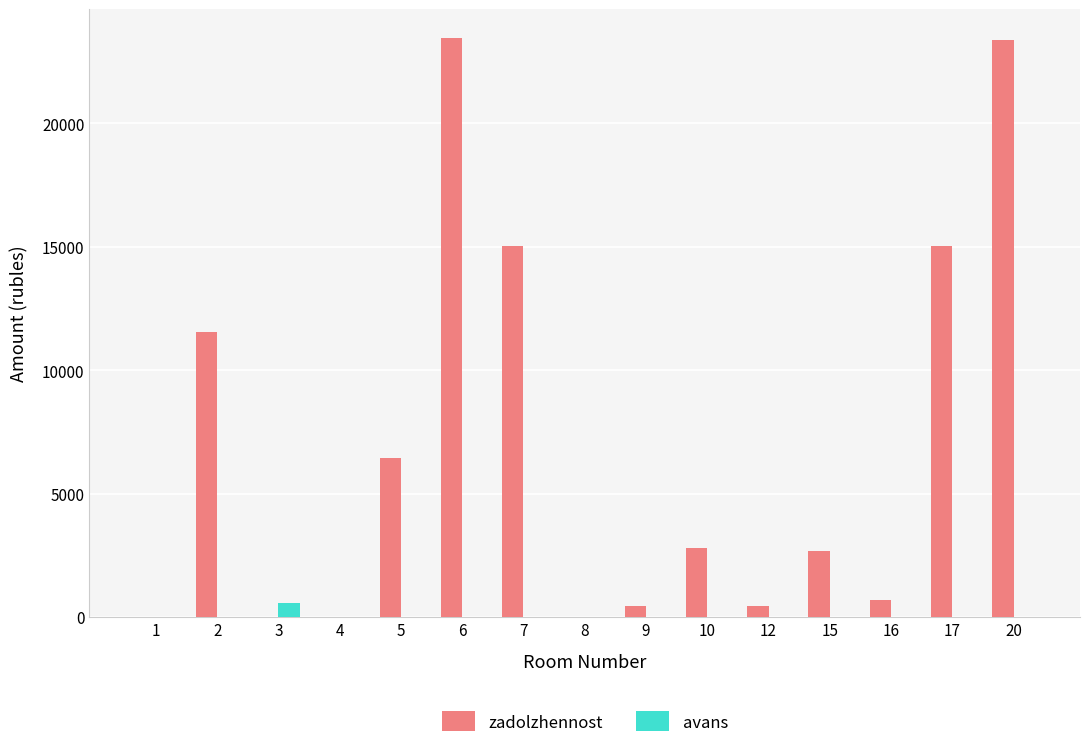

What is the difference between the zadolzhennost values at 5 and 2?

5093.7